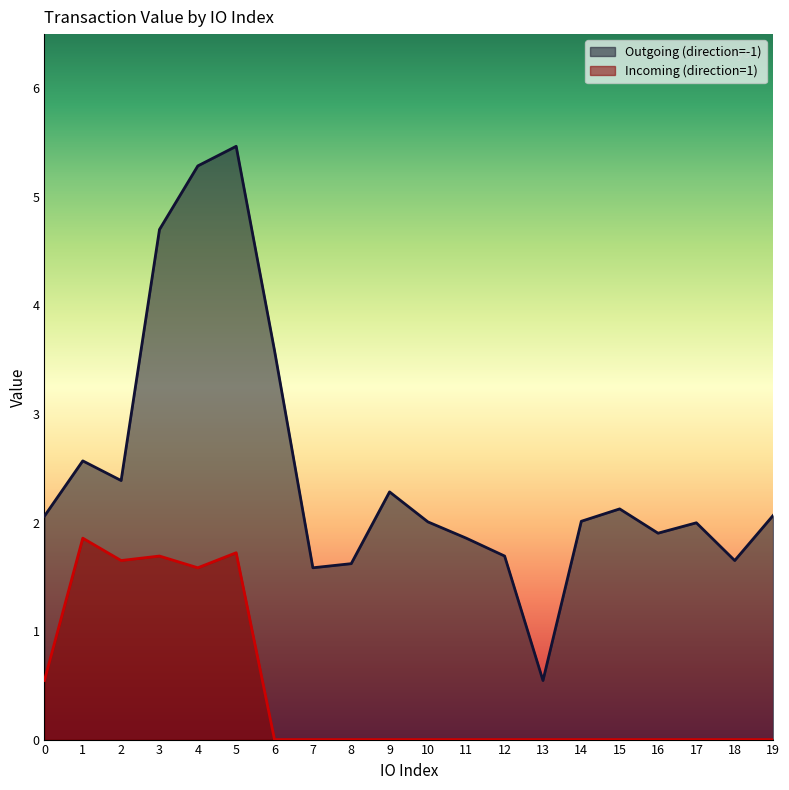

What is the sum of the Incoming (direction=1) values at 1 and 10?

1.9